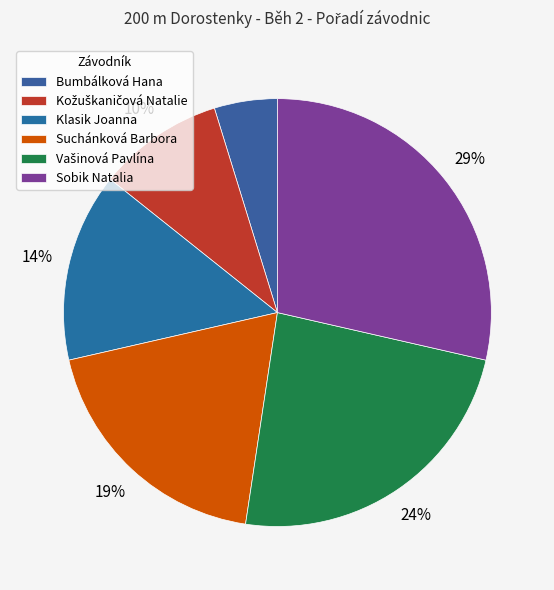

To the nearest percent, what percentage of the pie is Suchánková Barbora?

19%